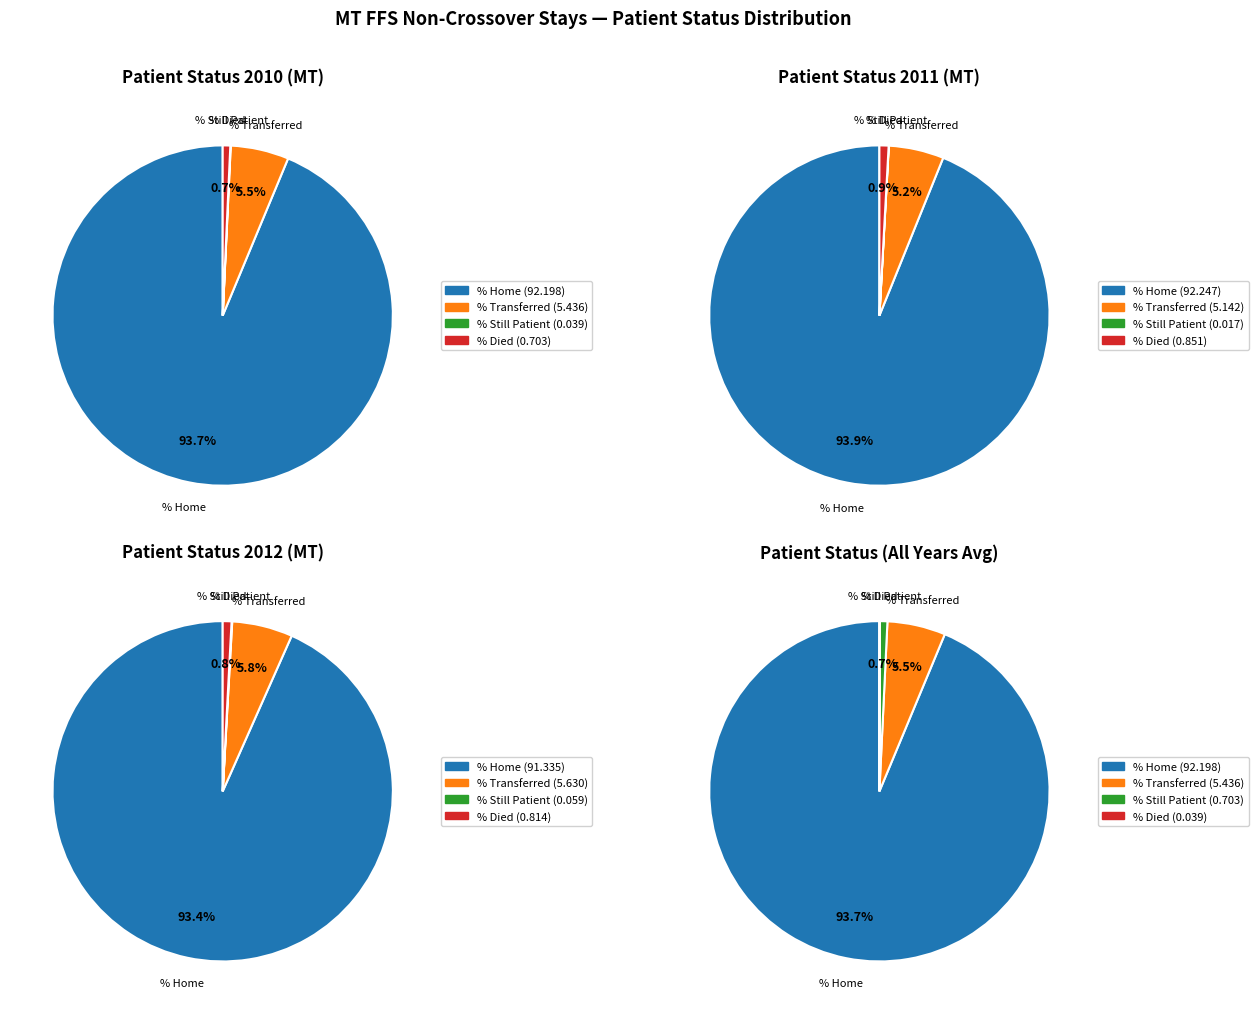

True or false: Patient Status - % Died accounts for 1% of the total.

True